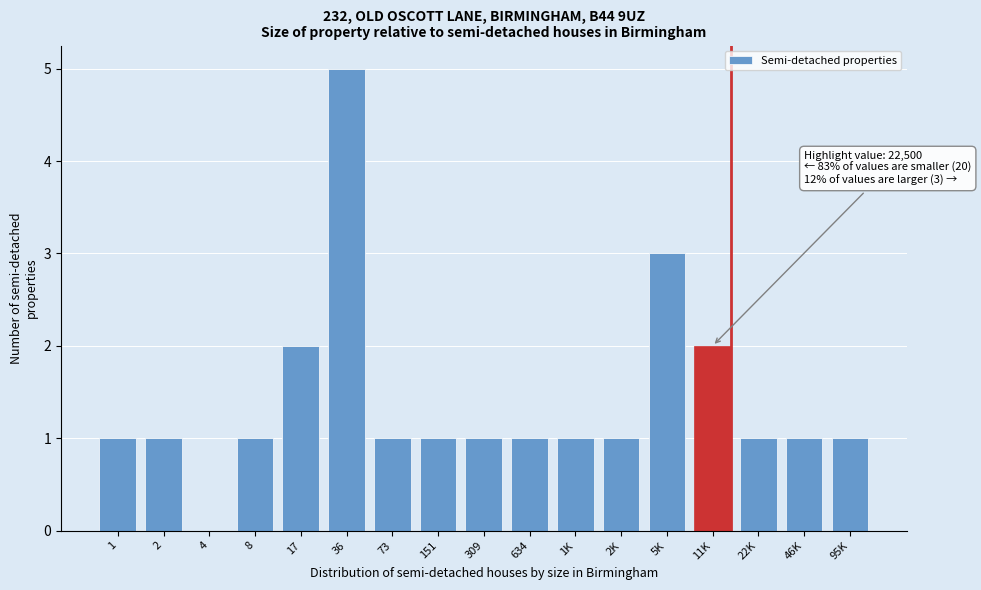

Reading left to right, transcribe all the data shown in this chart.

1=1	2=1	4=0	8=1	17=2	36=5	73=1	151=1	309=1	634=1	1K=1	2K=1	5K=3	11K=2	22K=1	46K=1	95K=1